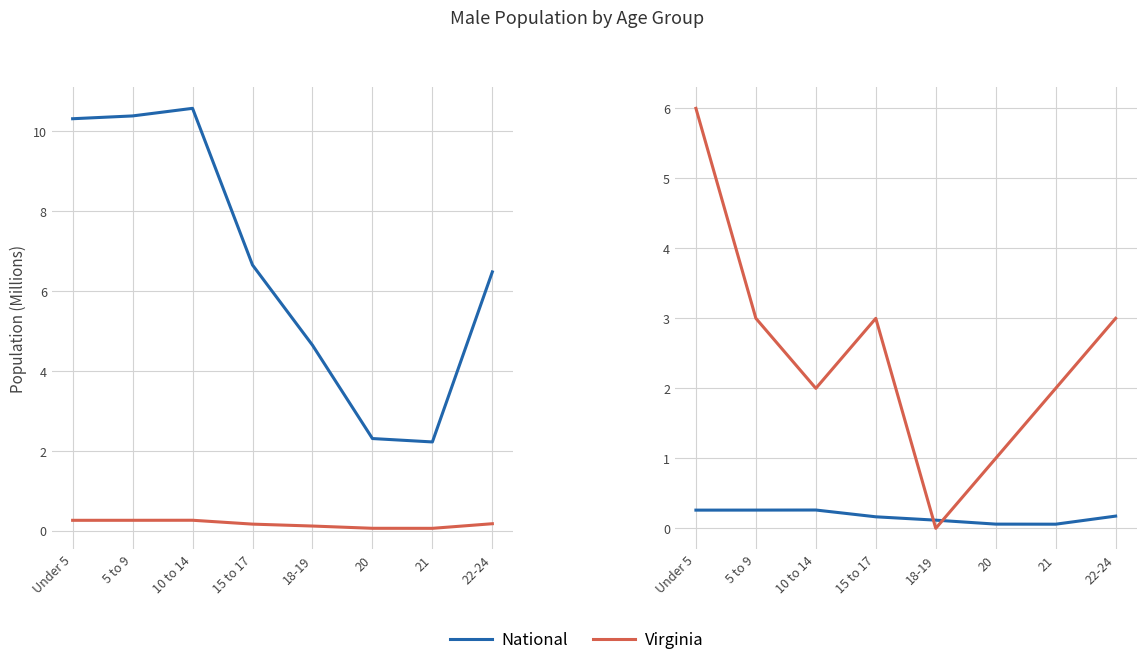

Count the number of data series in this chart.

3